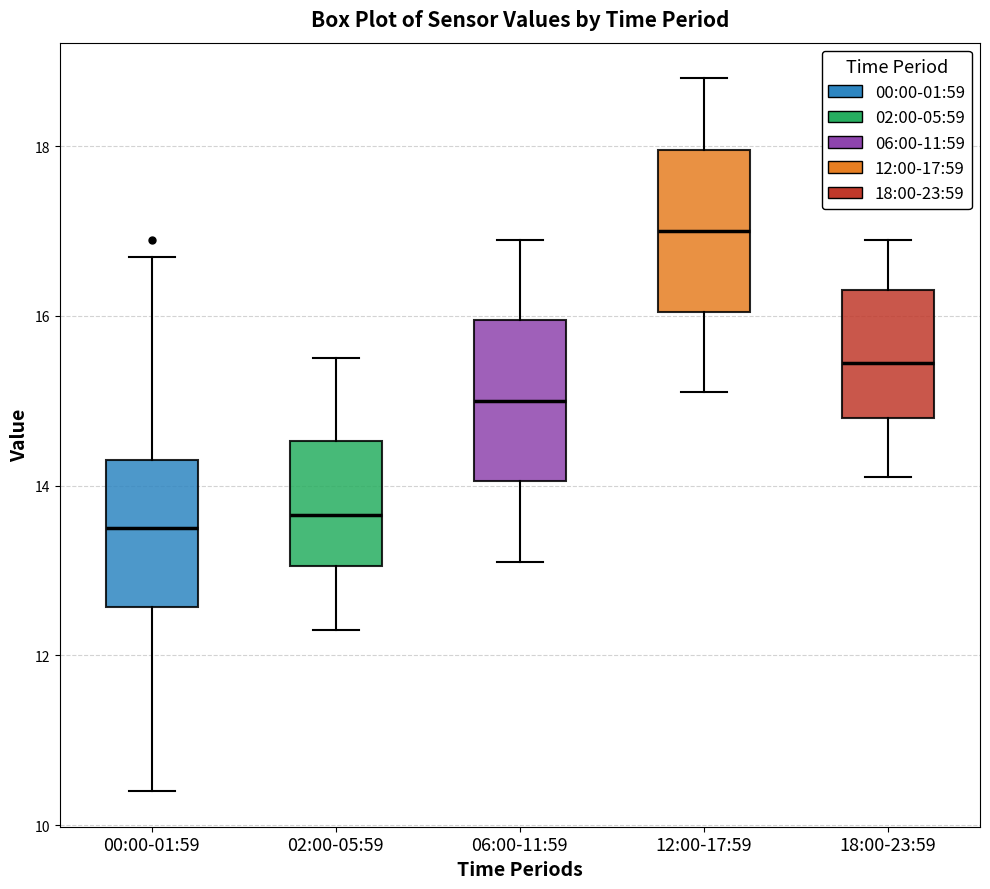

Which box's median line is the highest?

12:00-17:59